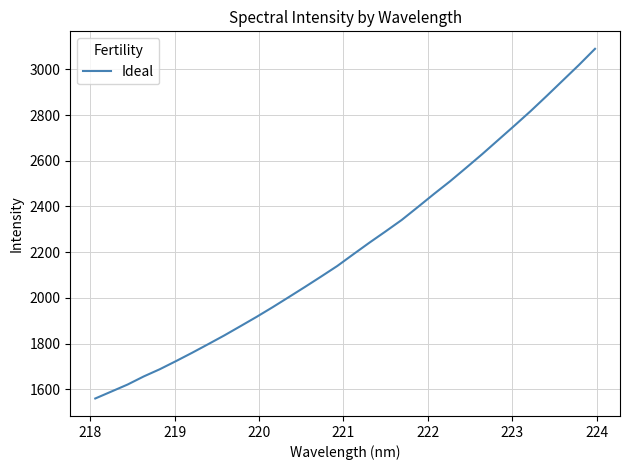

What is the difference between the maximum and minimum values?

1529.6